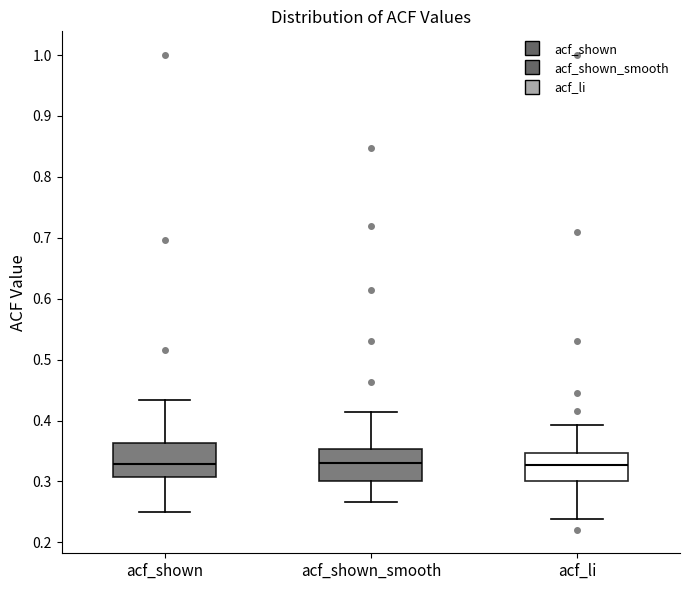

Where does the upper whisker of the box for acf_shown_smooth end on the y-axis? The values are not printed on the chart, so give them approximately, as read against the axis.

0.41